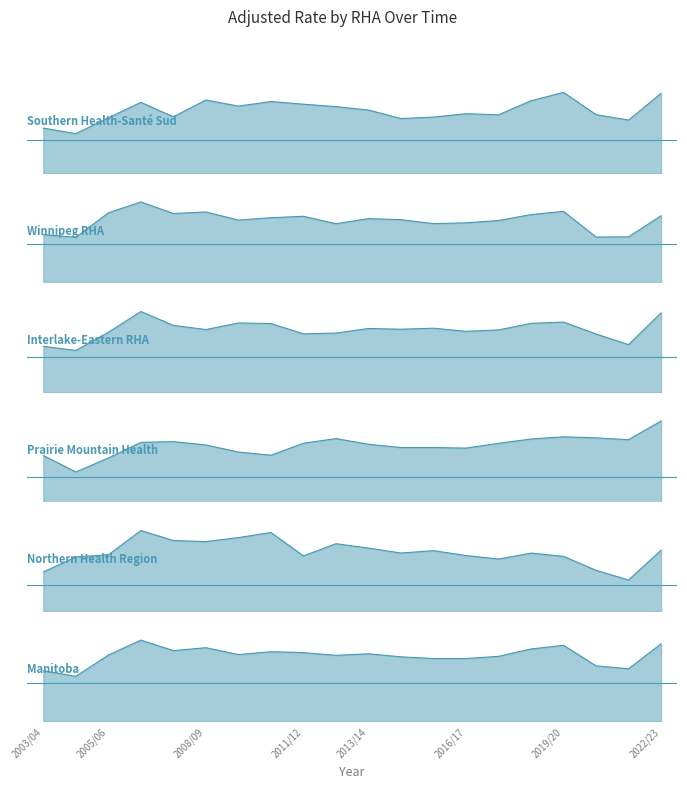

Which has a higher value, 2005/06 or 2022/23?

2022/23